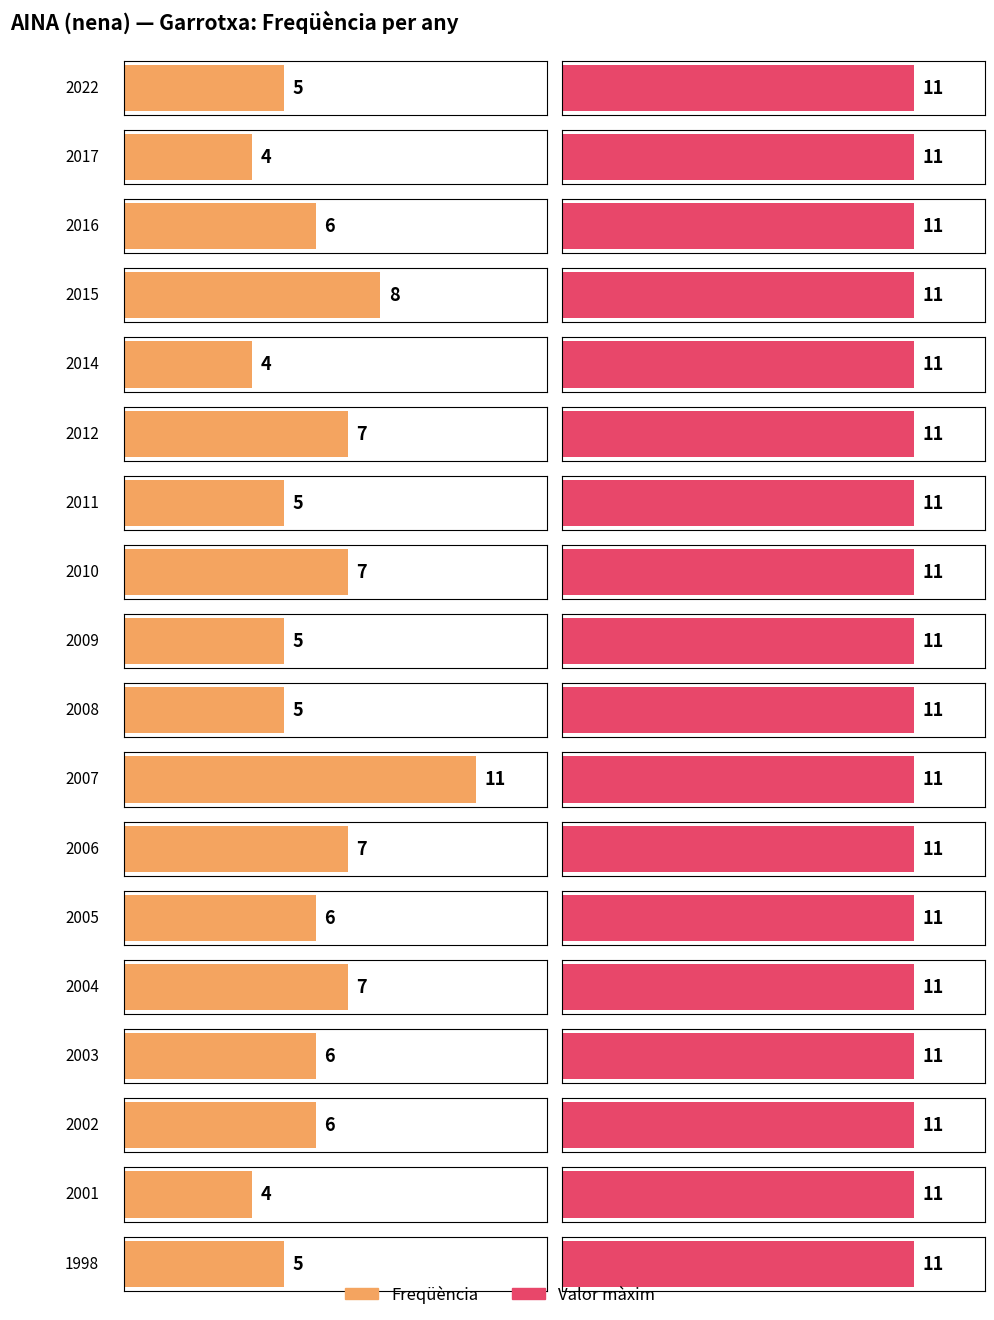

List the labels in order of value, largest first.

2007, 2015, 2012, 2010, 2006, 2004, 2016, 2005, 2003, 2002, 2022, 2011, 2009, 2008, 1998, 2017, 2014, 2001